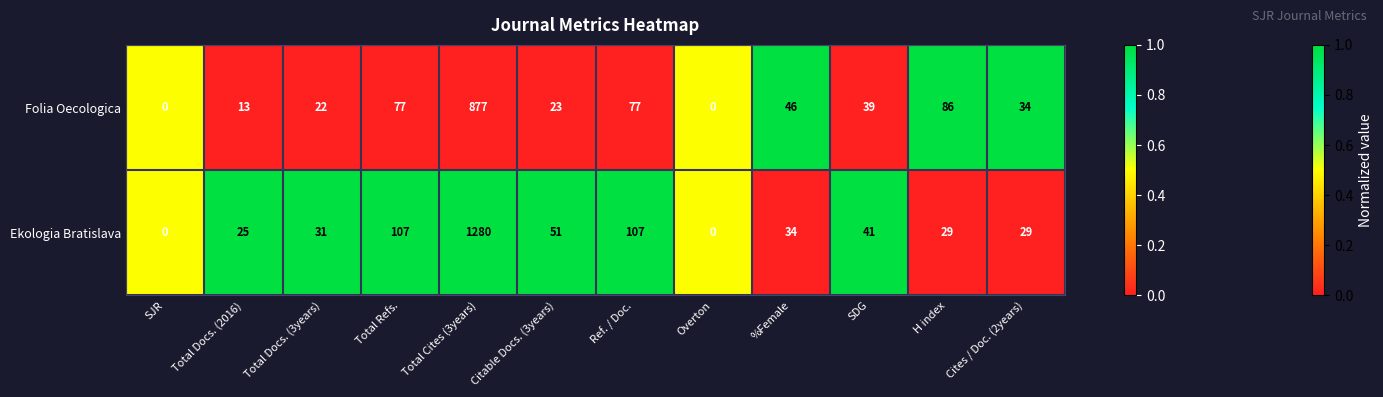

How many positive values does the Folia Oecologica series have?

10